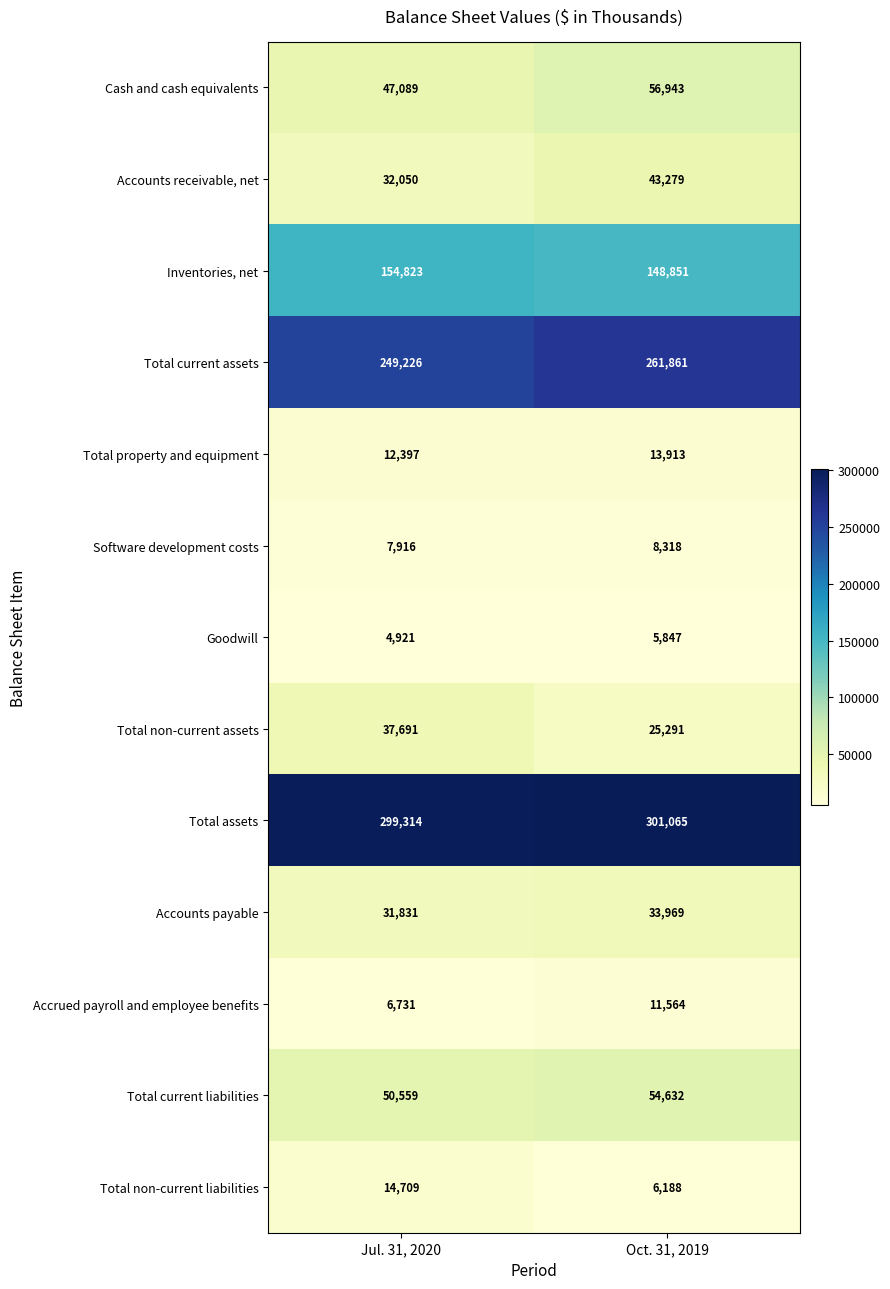

Reading left to right, what are all the values shown in this chart?

Cash and cash equivalents: Jul. 31, 2020=47089	Oct. 31, 2019=56943
Accounts receivable, net: Jul. 31, 2020=32050	Oct. 31, 2019=43279
Inventories, net: Jul. 31, 2020=154823	Oct. 31, 2019=148851
Total current assets: Jul. 31, 2020=249226	Oct. 31, 2019=261861
Total property and equipment: Jul. 31, 2020=12397	Oct. 31, 2019=13913
Software development costs: Jul. 31, 2020=7916	Oct. 31, 2019=8318
Goodwill: Jul. 31, 2020=4921	Oct. 31, 2019=5847
Total non-current assets: Jul. 31, 2020=37691	Oct. 31, 2019=25291
Total assets: Jul. 31, 2020=299314	Oct. 31, 2019=301065
Accounts payable: Jul. 31, 2020=31831	Oct. 31, 2019=33969
Accrued payroll and employee benefits: Jul. 31, 2020=6731	Oct. 31, 2019=11564
Total current liabilities: Jul. 31, 2020=50559	Oct. 31, 2019=54632
Total non-current liabilities: Jul. 31, 2020=14709	Oct. 31, 2019=6188